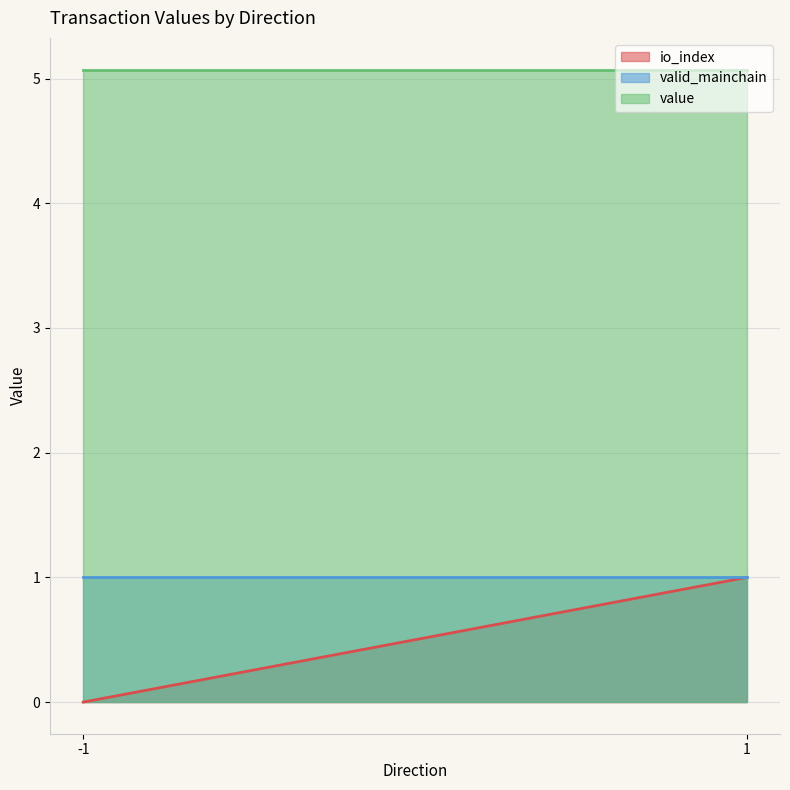

What is the sum of the value values at -1 and 1?

10.1